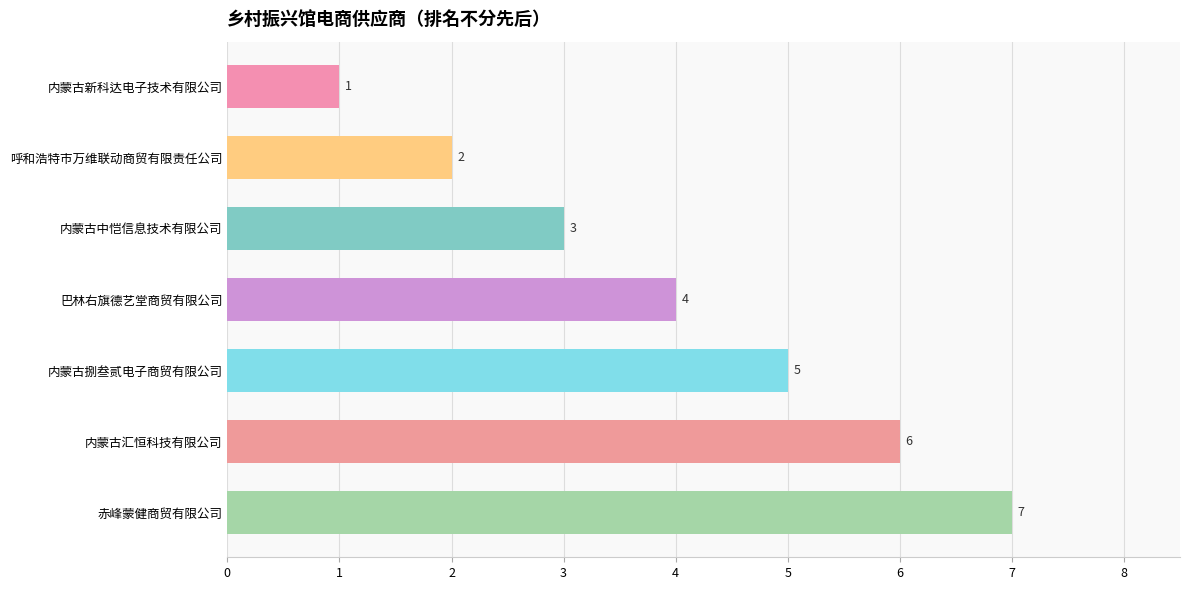

Is it true that the value at 巴林右旗德艺堂商贸有限公司 is 4?

True